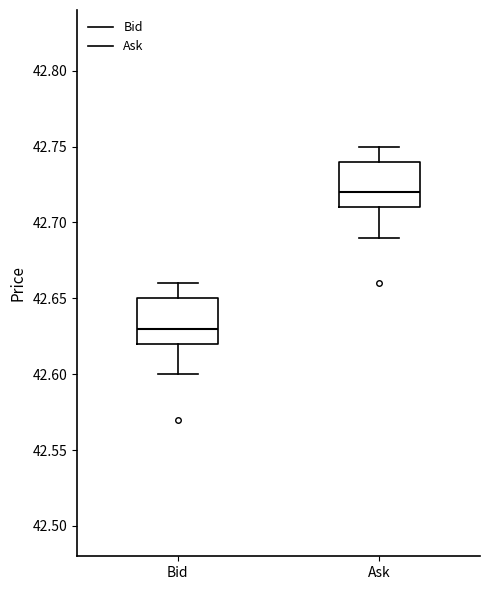

Reading left to right, transcribe this box plot: for each box, give where its median line is, the range the box spans, and where its two whiskers end, as read against the y-axis. The values are not printed on the chart, so give them approximately, as read against the axis.

Bid: median 42.63, box 42.62 to 42.65, whiskers 42.60 to 42.66
Ask: median 42.72, box 42.71 to 42.74, whiskers 42.69 to 42.75